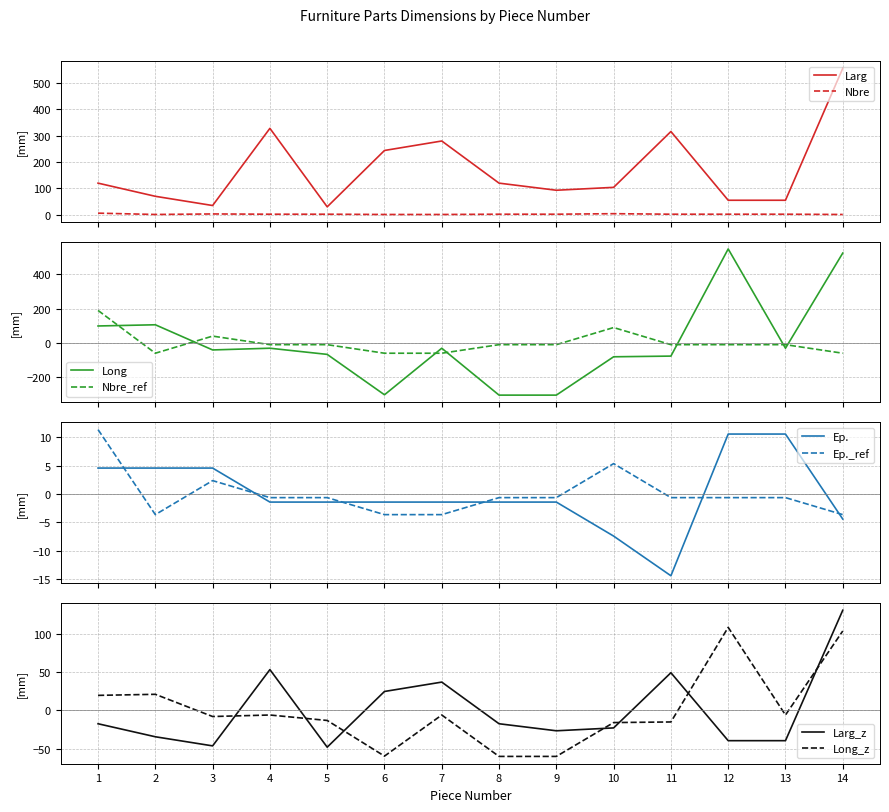

Which series has the widest spread of values?

Long